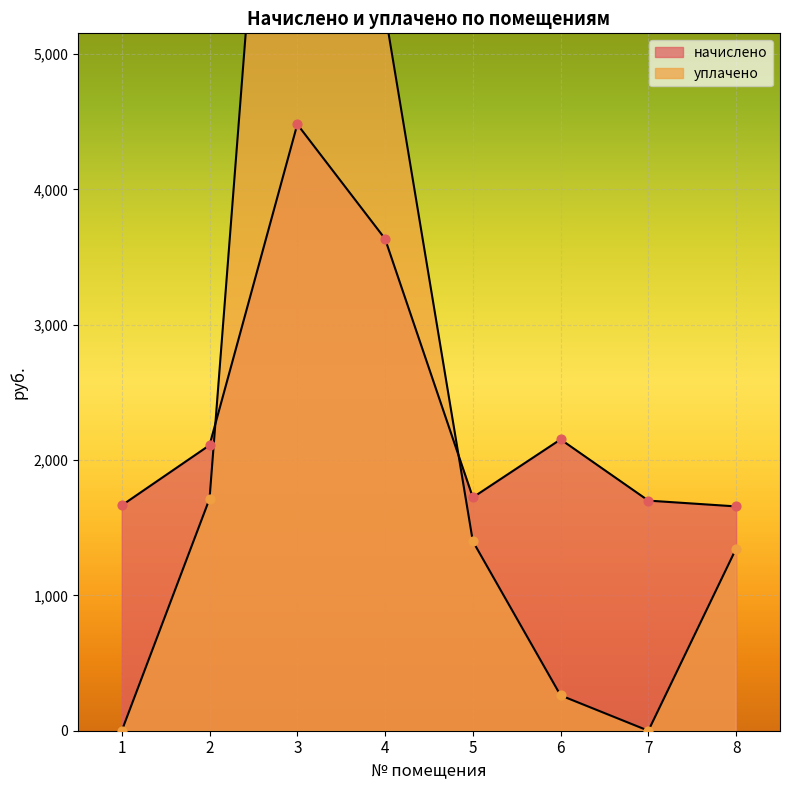

Which series contains the highest Y value?

уплачено